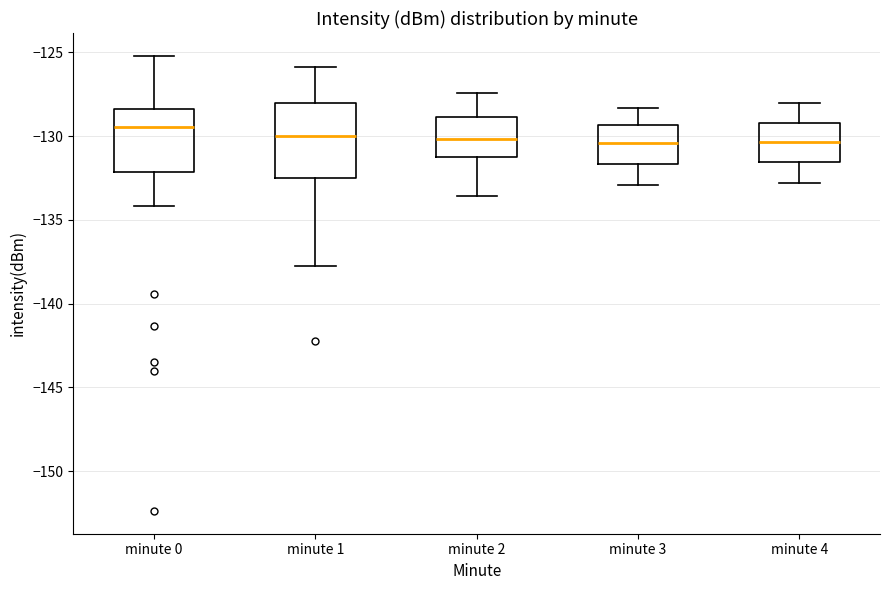

Where does the lower whisker of the box for minute 2 end on the y-axis? The values are not printed on the chart, so give them approximately, as read against the axis.

-133.5